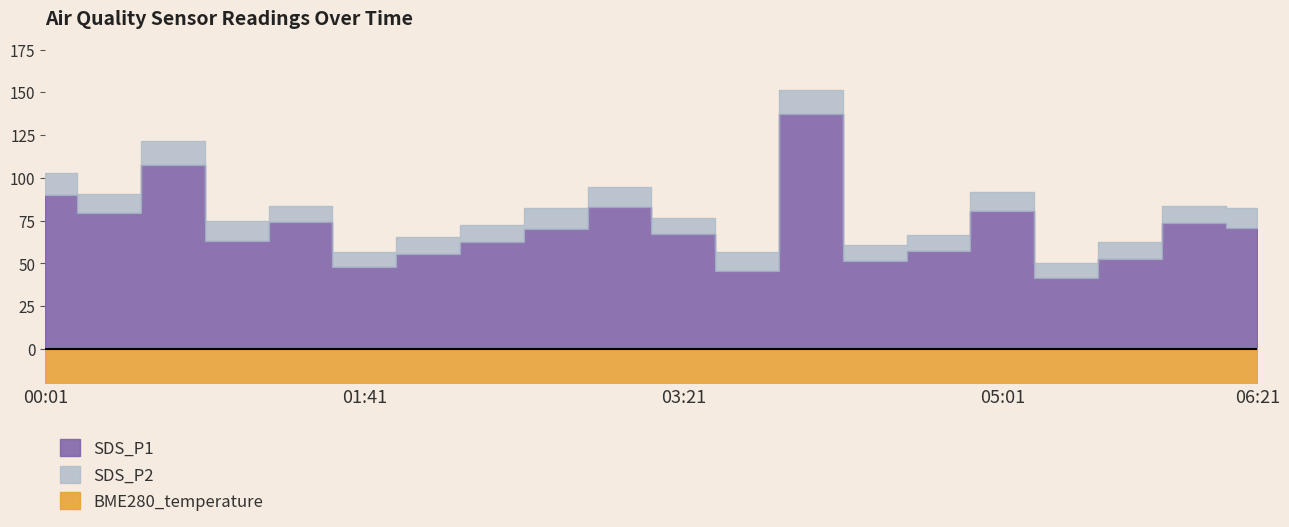

What is the sum of all SDS_P2 values?

215.8